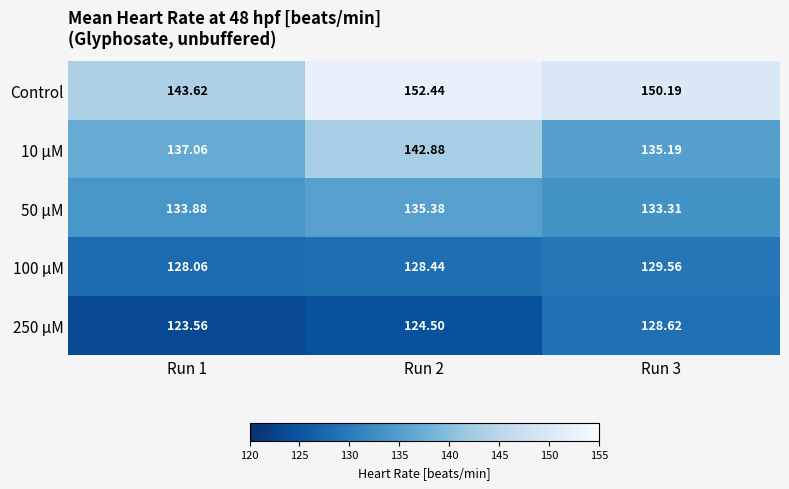

Which series has the largest range (max minus min)?

Control